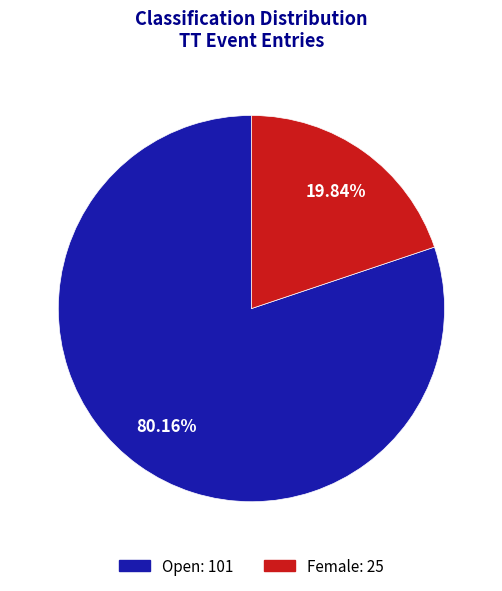

What percentage is the Open slice, to the nearest percent?

80%